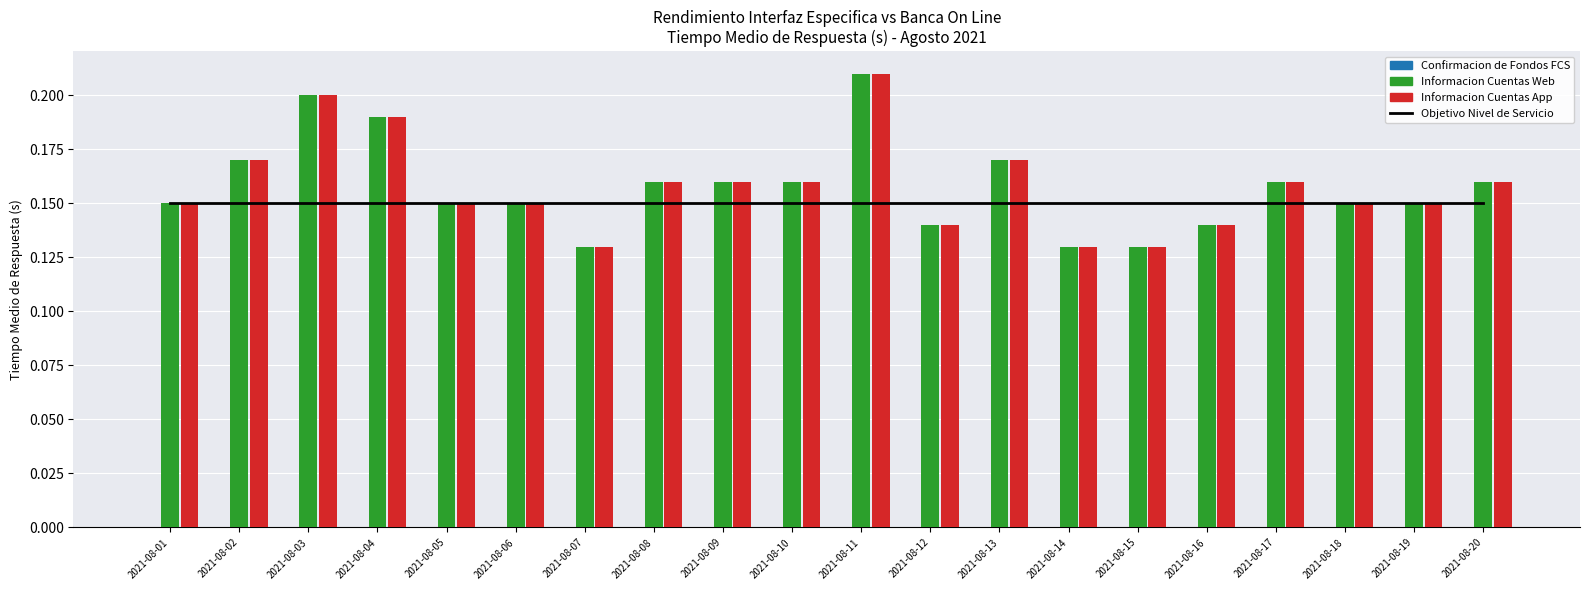

Rank the categories by Confirmacion de Fondos FCS value from highest to lowest.

2021-08-01, 2021-08-02, 2021-08-03, 2021-08-04, 2021-08-05, 2021-08-06, 2021-08-07, 2021-08-08, 2021-08-09, 2021-08-10, 2021-08-11, 2021-08-12, 2021-08-13, 2021-08-14, 2021-08-15, 2021-08-16, 2021-08-17, 2021-08-18, 2021-08-19, 2021-08-20